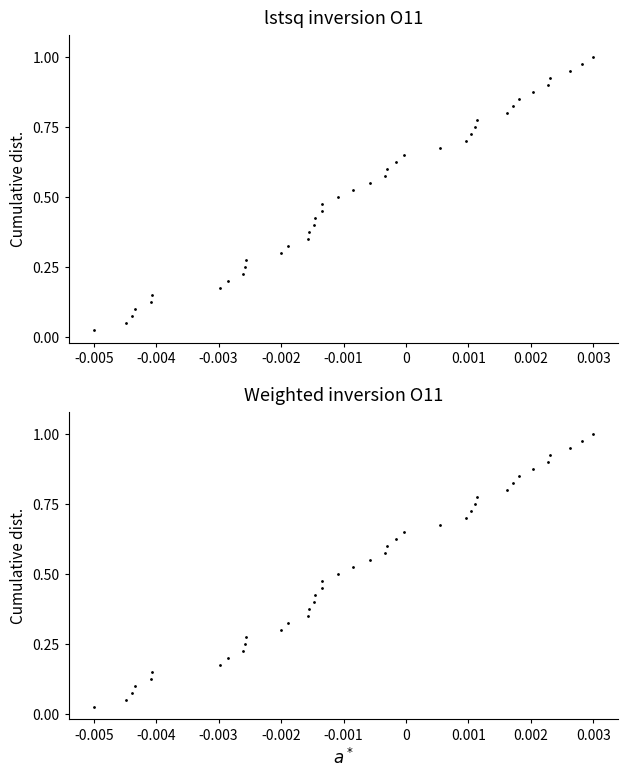

The value of lstsq inversion O11 at -0.002 is 0.2. True or false?

False